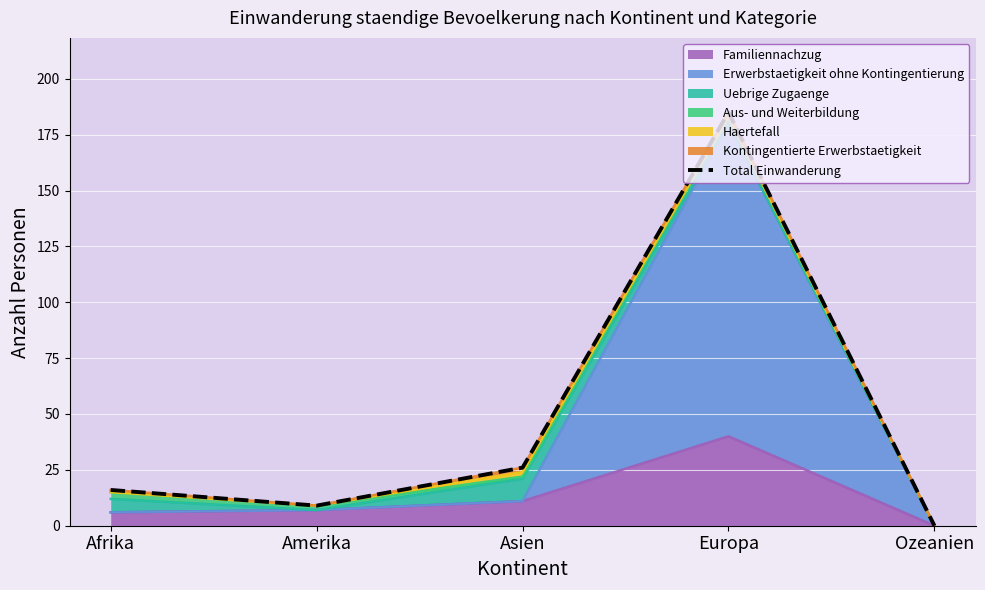

What is the label of the 1st point from the right?

Ozeanien